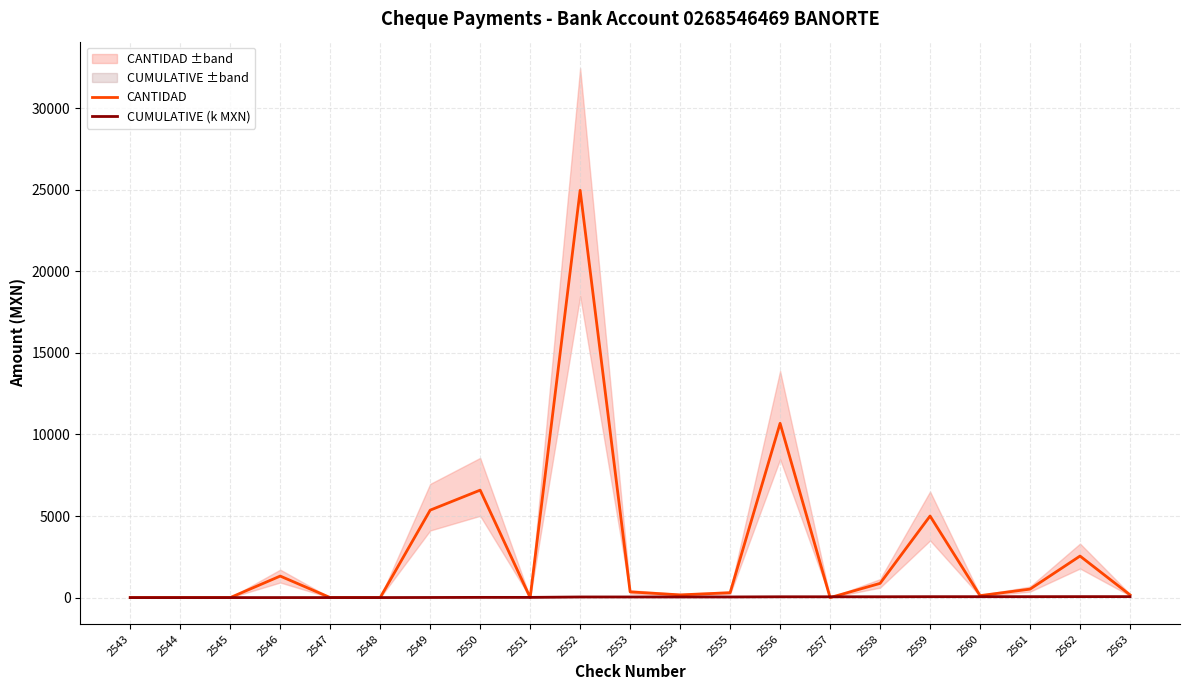

Which label corresponds to the smallest value in the chart?

2543